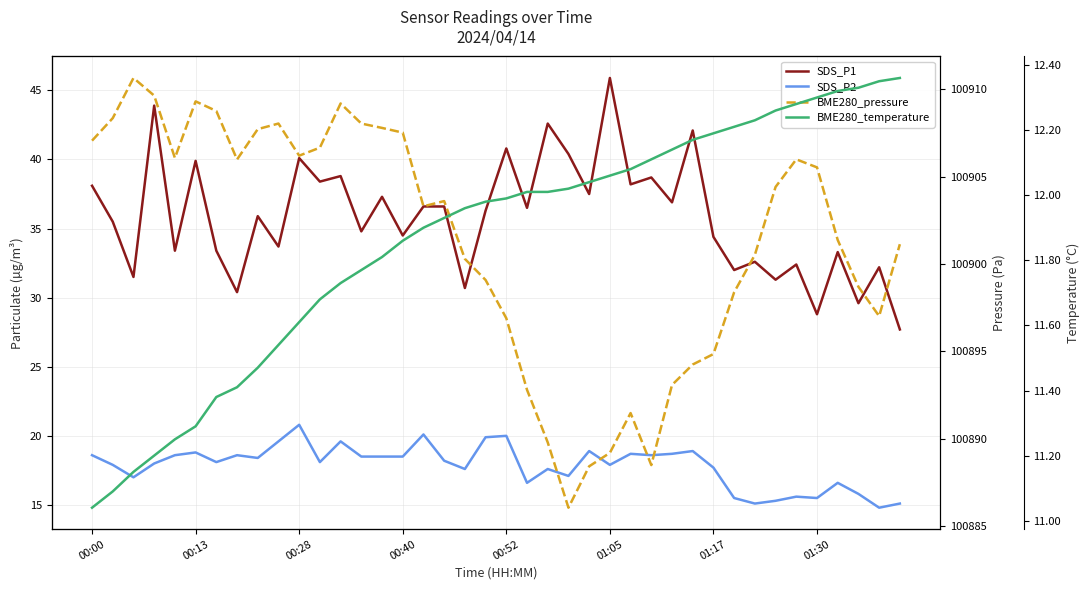

Between 00:00 and 21, which is larger?

00:00